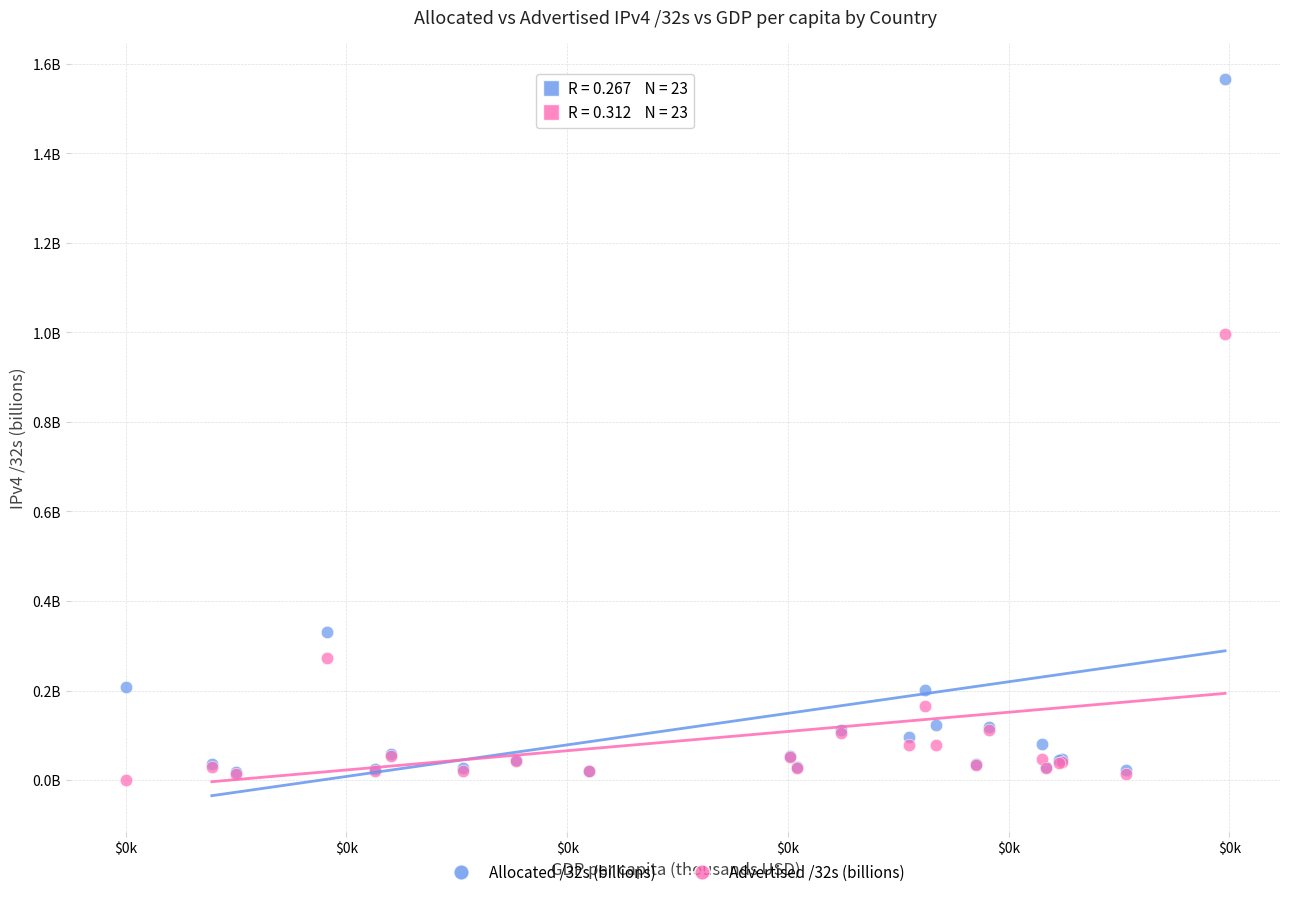

Which series has the widest spread of Y values?

Allocated /32s (billions)